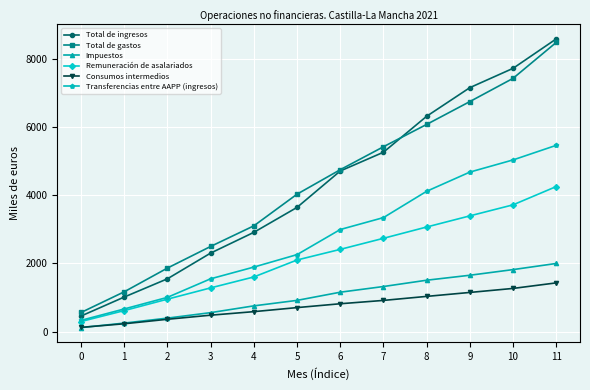

What is the value of the Impuestos point at the 4th from the left?

555